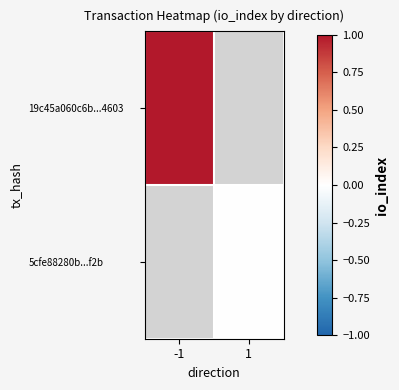

True or false: 5cfe88280b...f2b has a value of 0.0 at 1.

True